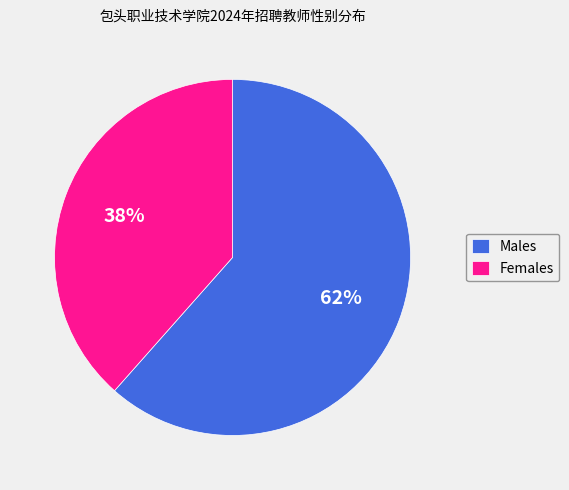

The Females slice represents 38% of the pie. True or false?

True